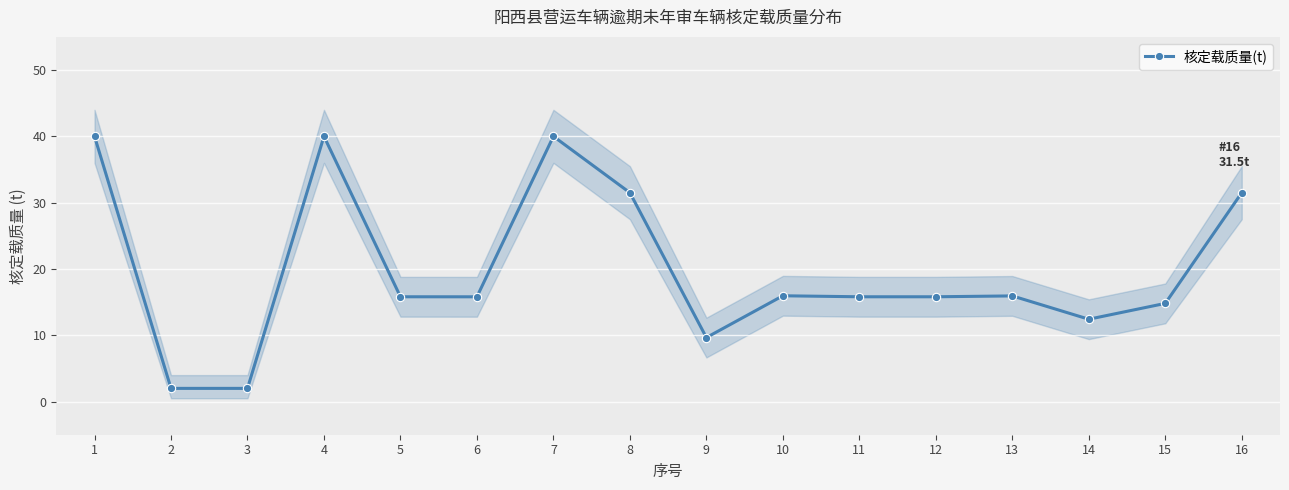

Reading left to right, list all the values displayed in this chart.

40.0	2.0	2.0	40.0	15.8	15.8	40.0	31.5	9.7	16.0	15.8	15.8	15.9	12.4	14.8	31.5